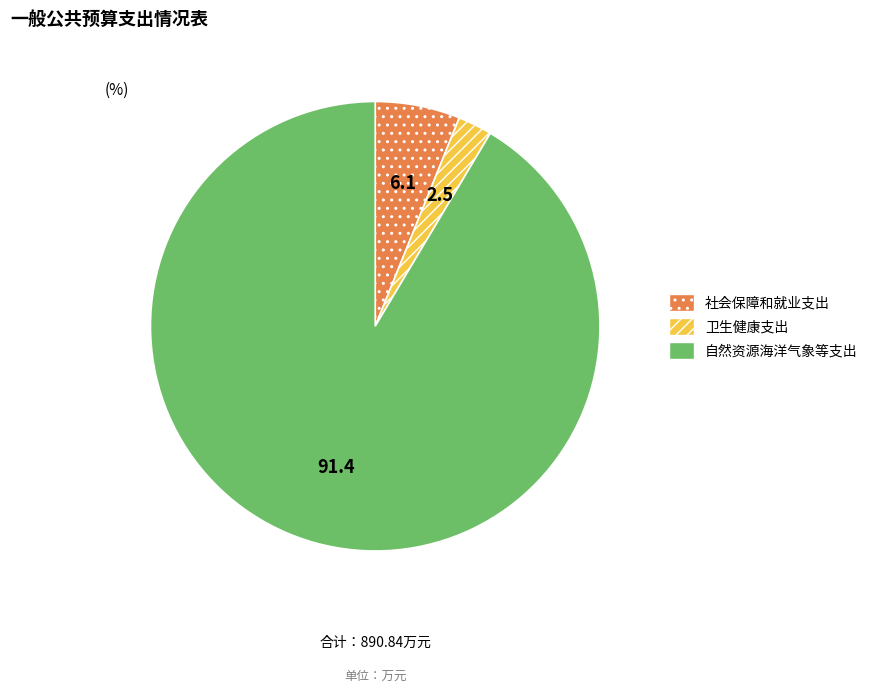

How many segments does this pie chart have?

3